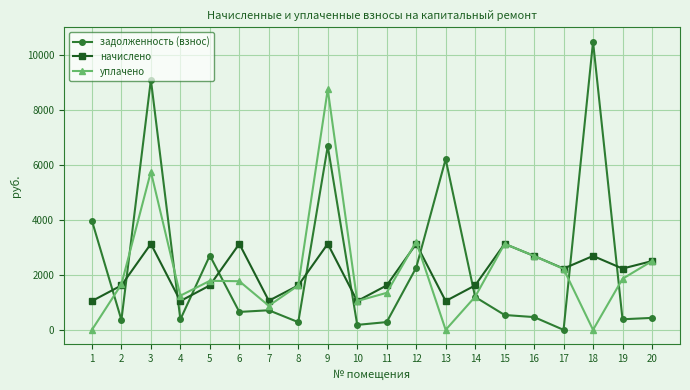

The value of уплачено at 15 is 3129.8. True or false?

True